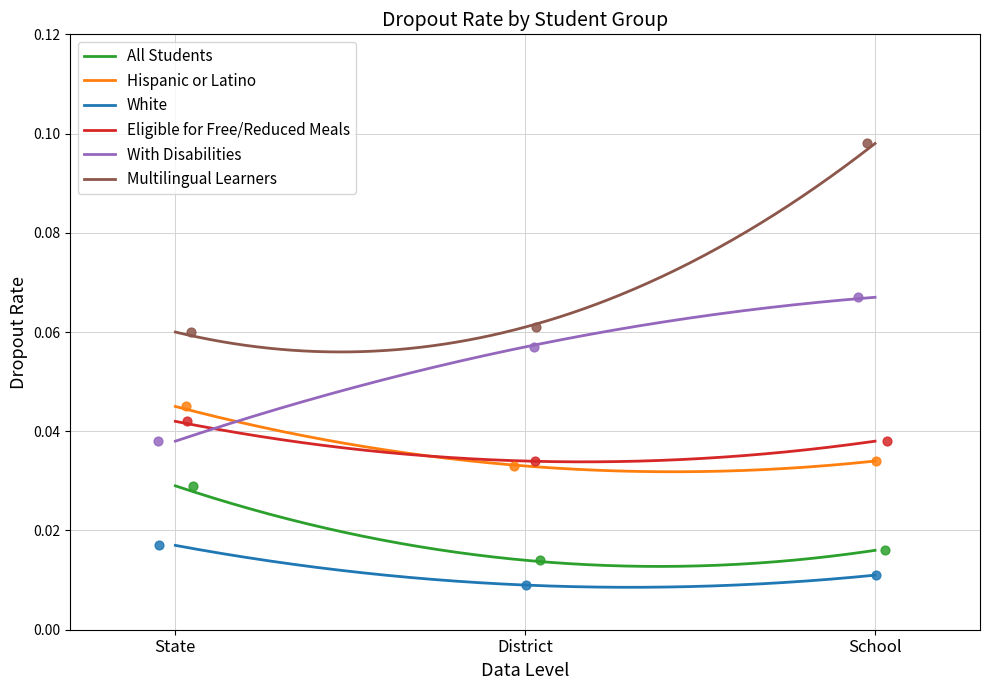

What are all the series names shown in the legend?

All Students, Hispanic or Latino, White, Eligible for Free/Reduced Meals, With Disabilities, Multilingual Learners